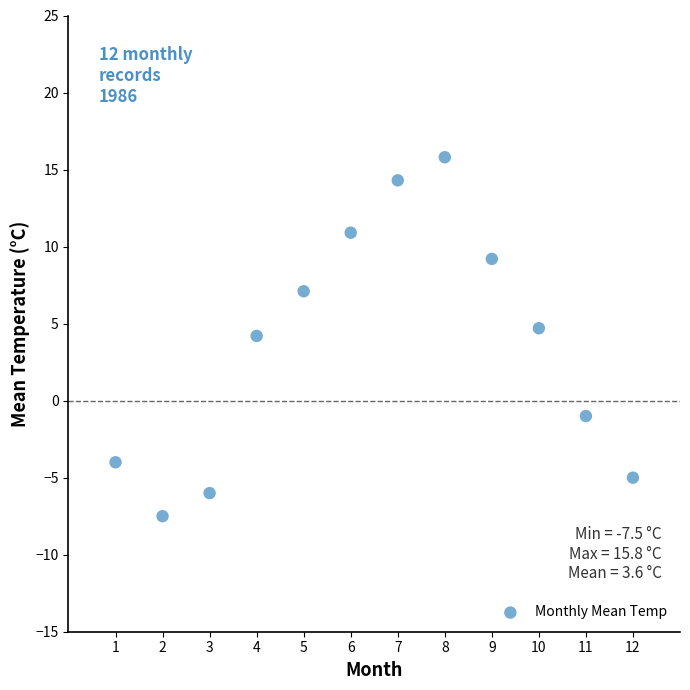

What is the average X value?

6.5